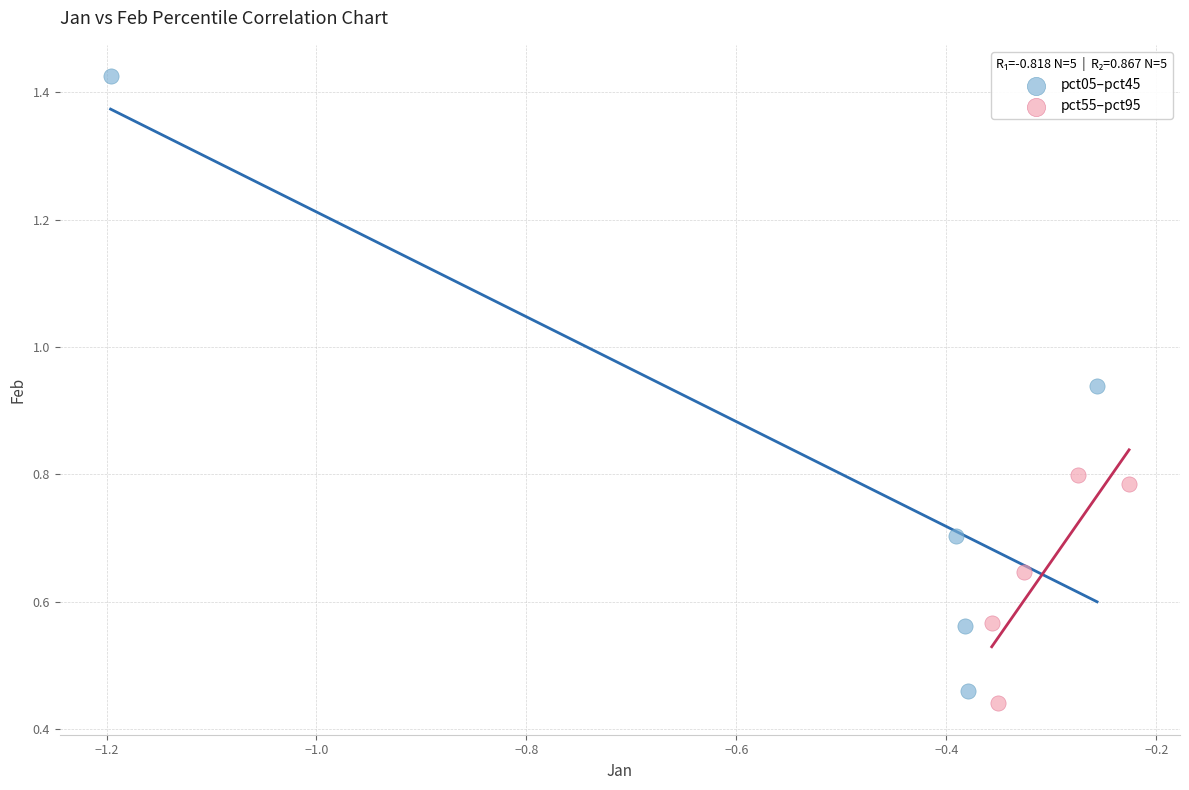

Which series has the widest spread of Y values?

pct05–pct45